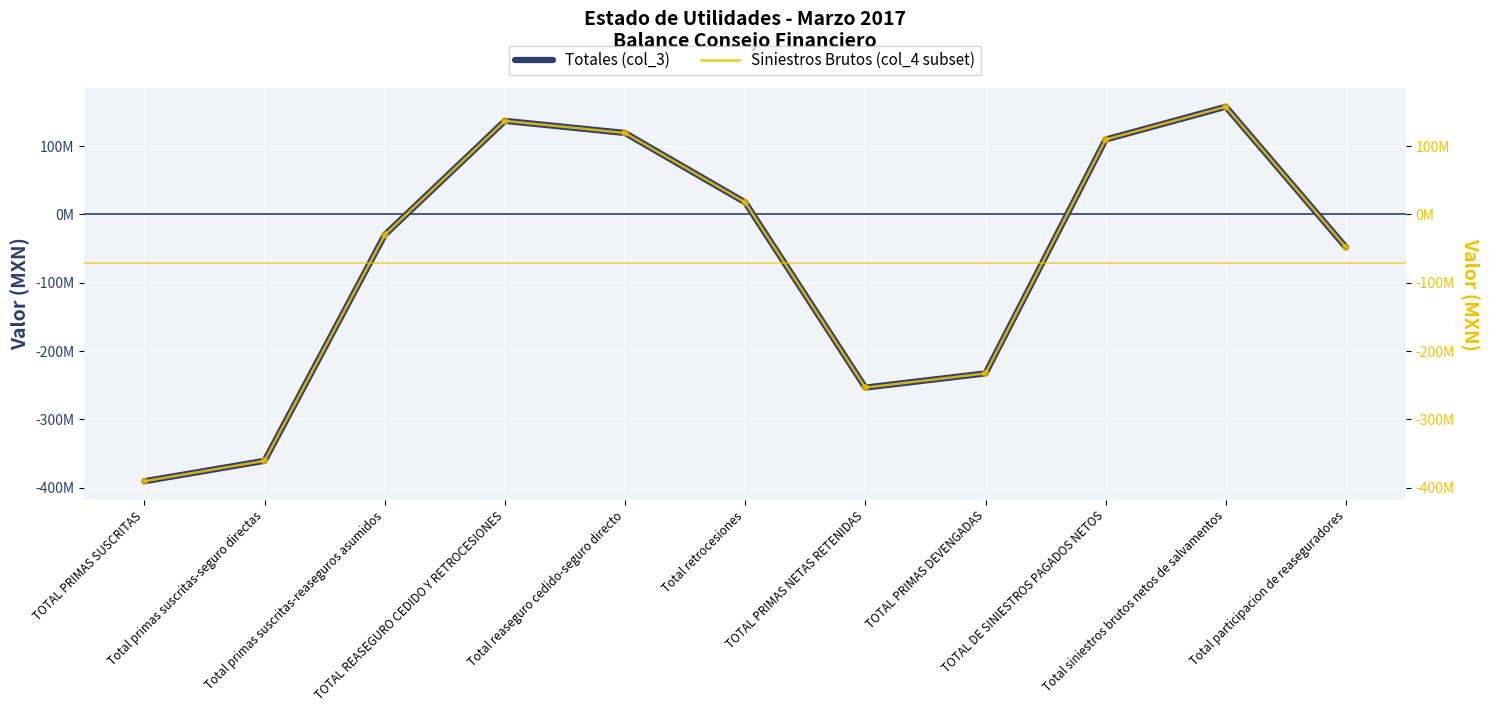

Which series has the largest Y range (max minus min)?

Totales (col_3)